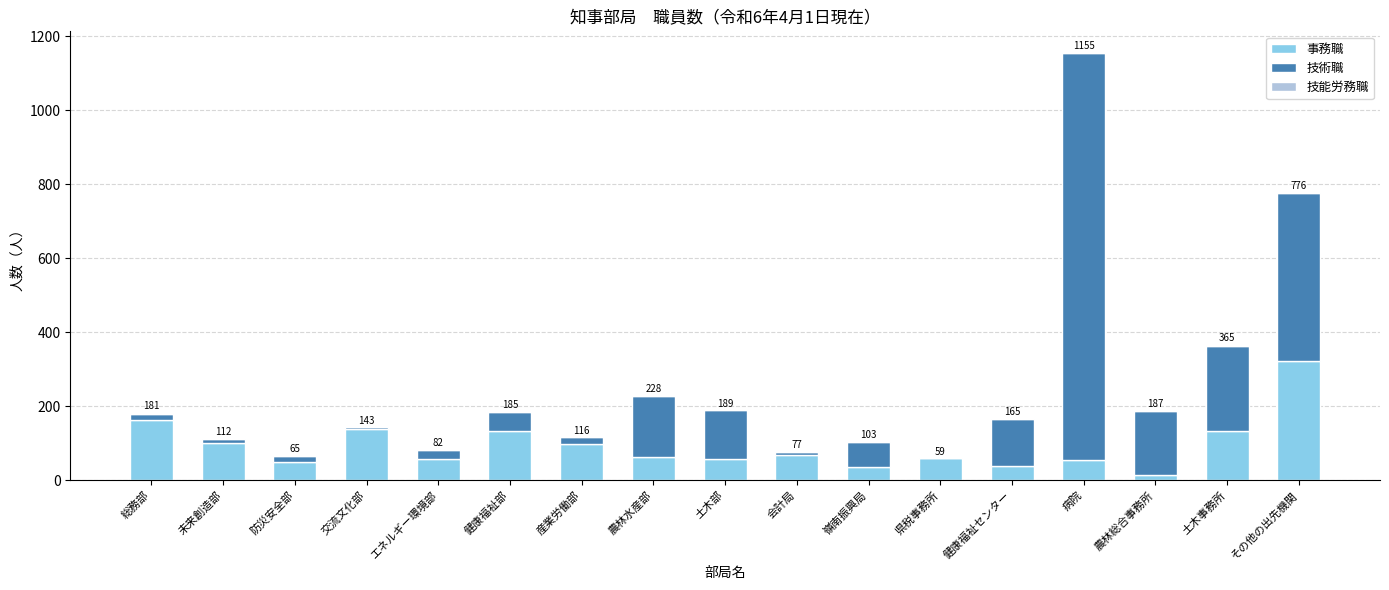

Are the bars horizontal?

No